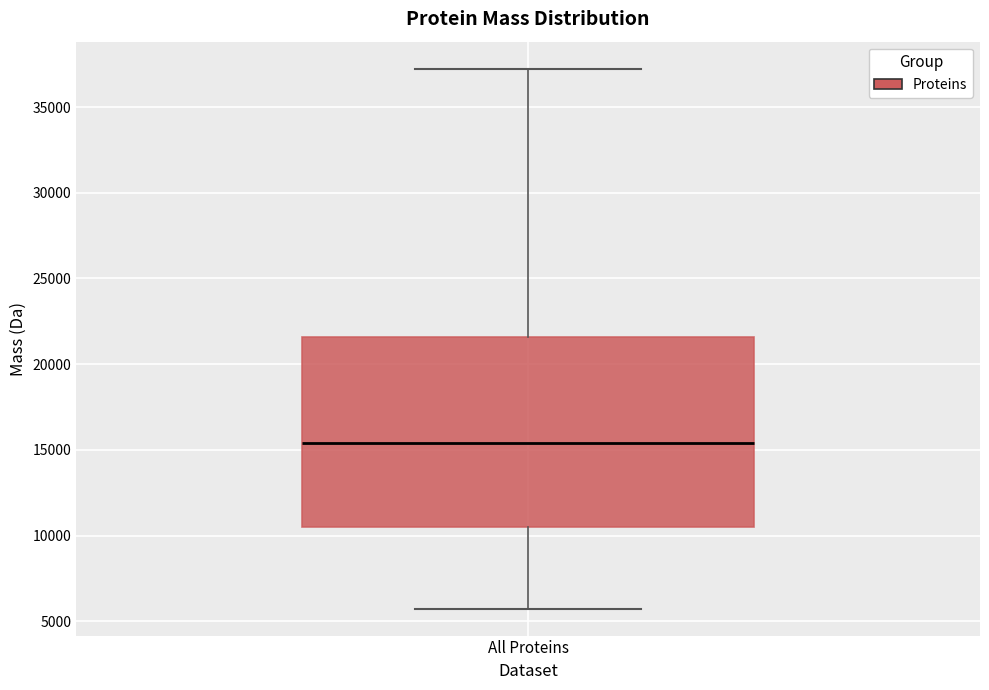

Where does the upper whisker of the box for All Proteins end on the y-axis? The values are not printed on the chart, so give them approximately, as read against the axis.

37000